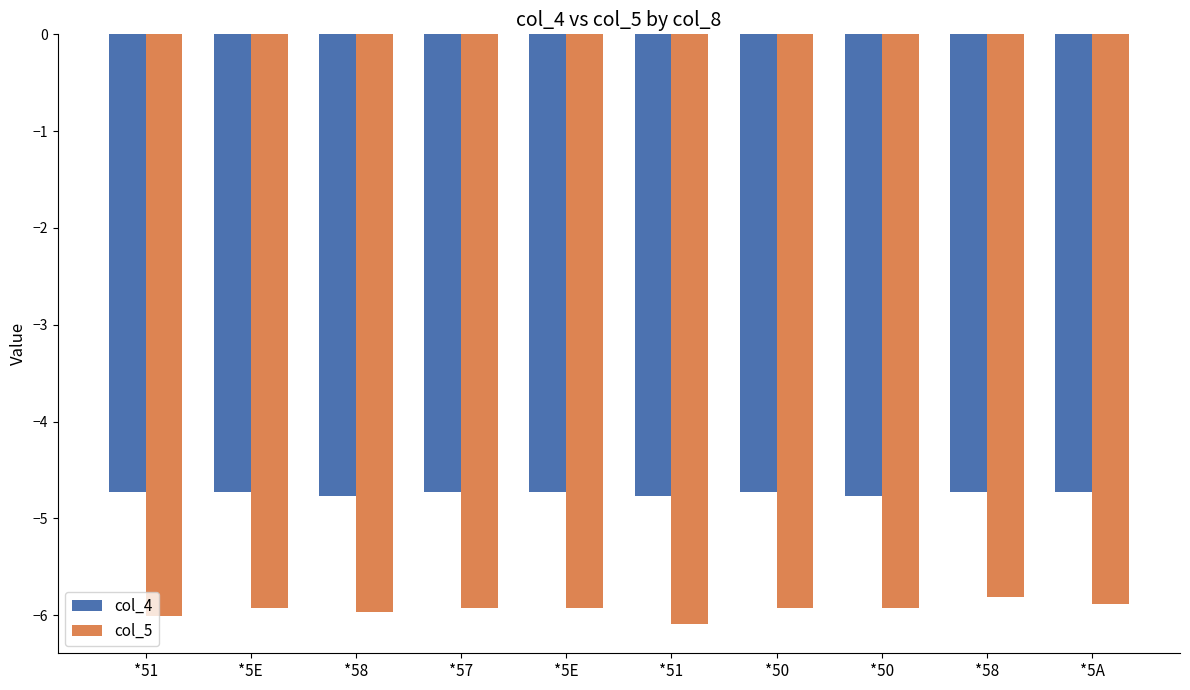

How many groups of bars are there?

10